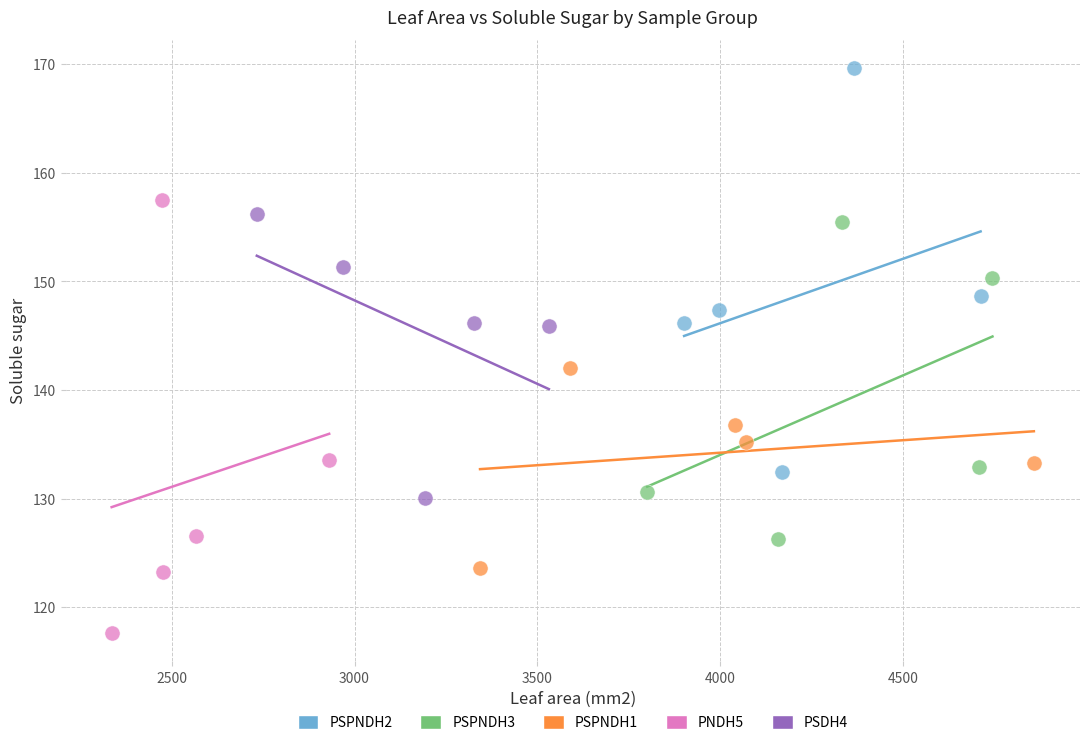

Which series reaches the maximum Y coordinate?

PSPNDH2